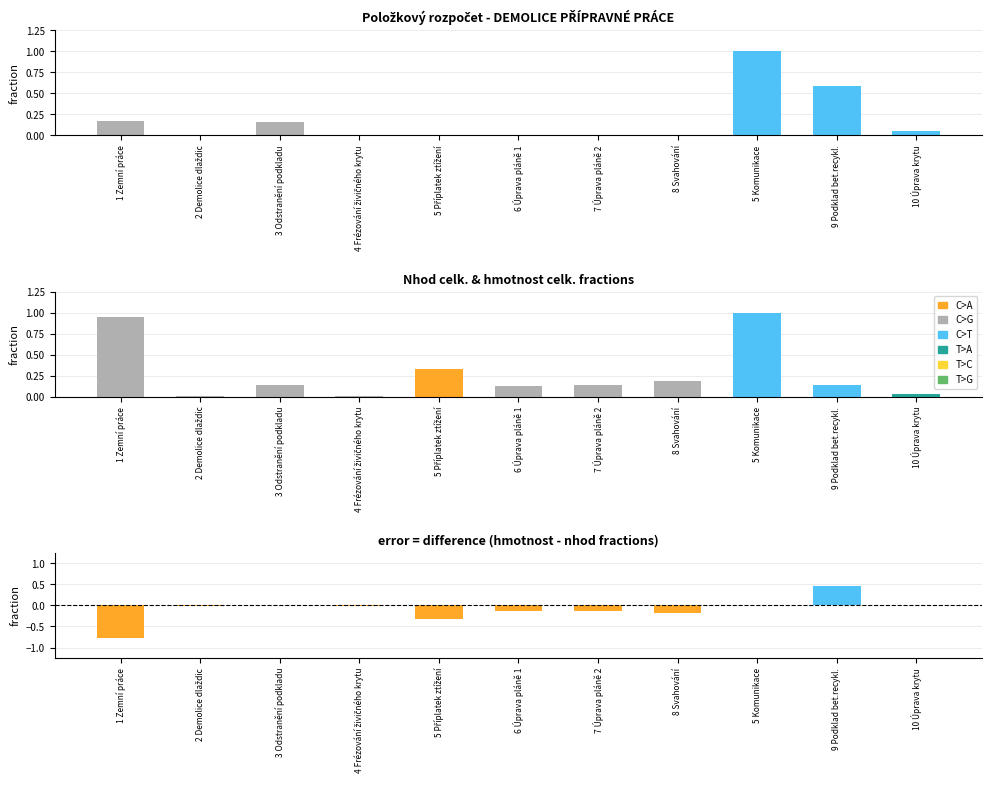

List the series in order of their overall mean, lowest first.

difference, hmotnost celk.(t), Nhod celk.